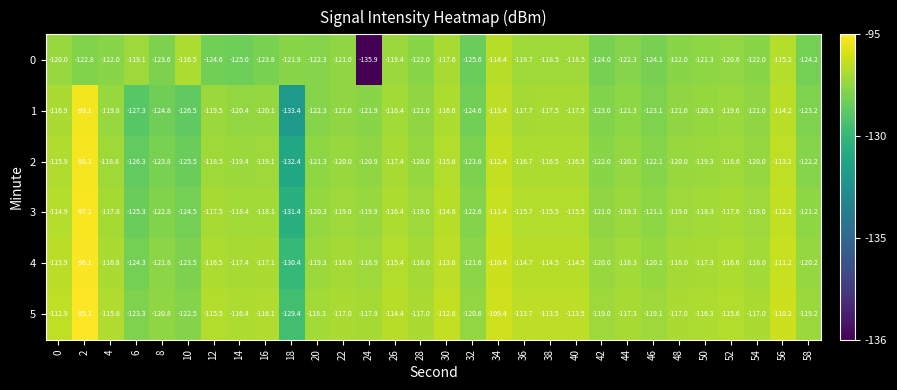

Is the value of 4 at 54 greater than the value of 3 at 10?

Yes